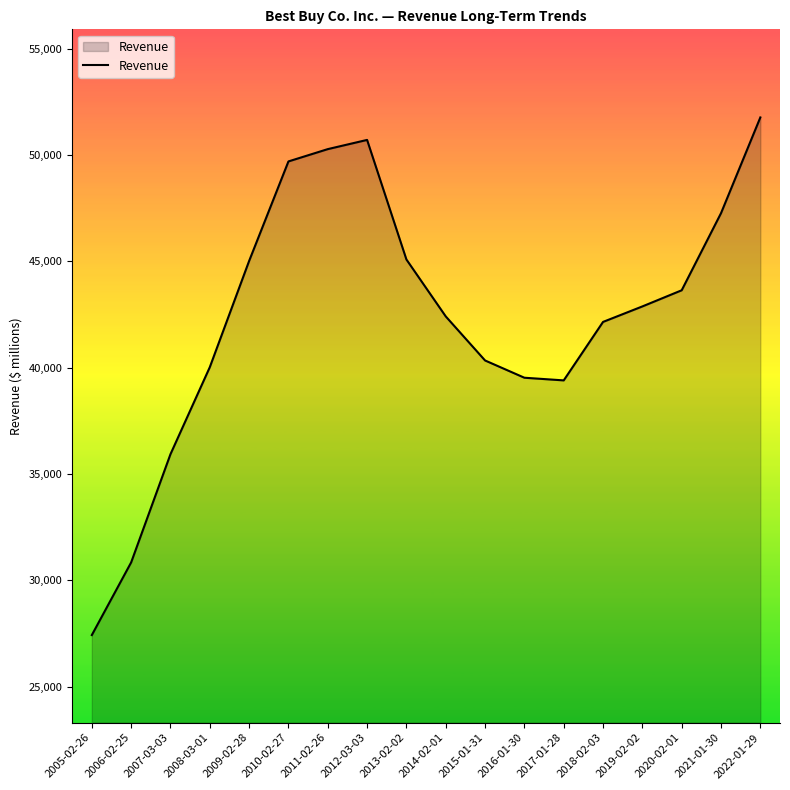

Which has a higher value, 2010-02-27 or 2021-01-30?

2010-02-27